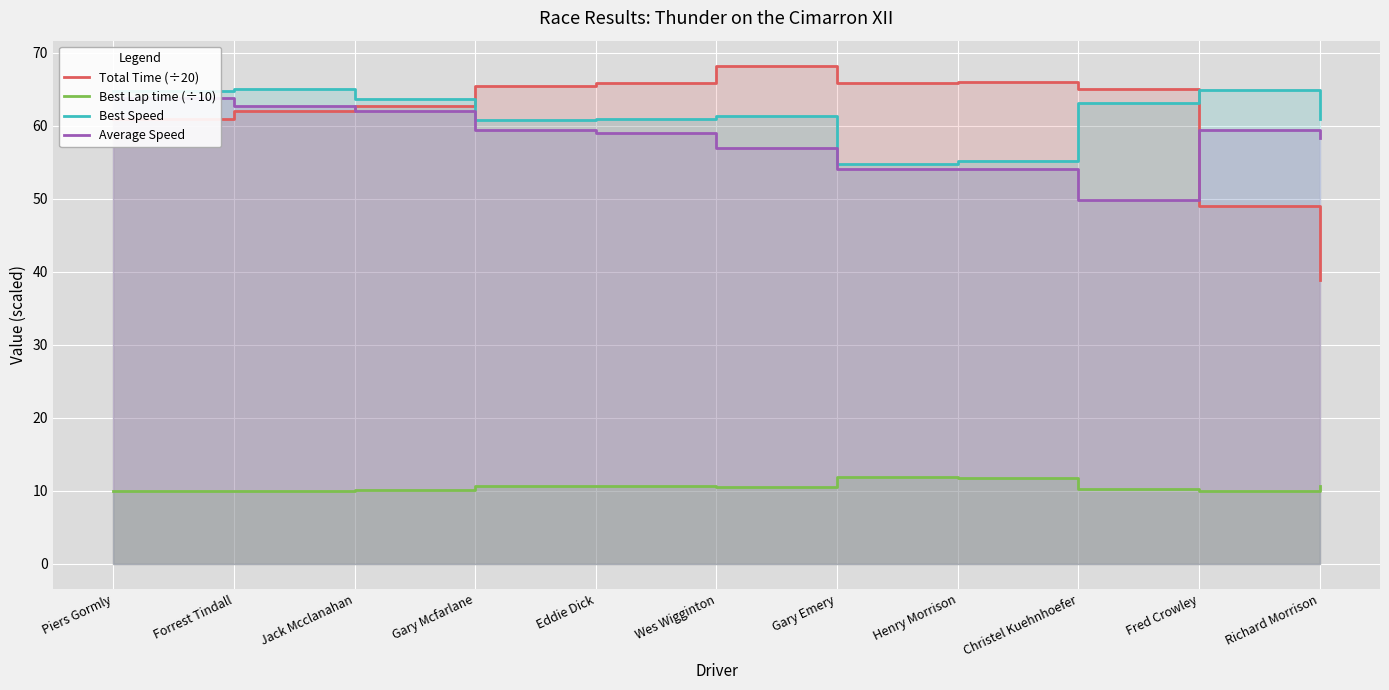

Reading right to left, transcribe all the data shown in this chart.

Total Time (÷20): Richard Morrison=38.9	Fred Crowley=49.0	Christel Kuehnhoefer=65.0	Henry Morrison=66.0	Gary Emery=65.9	Wes Wigginton=68.2	Eddie Dick=65.9	Gary Mcfarlane=65.5	Jack Mcclanahan=62.7	Forrest Tindall=62.0	Piers Gormly=60.9
Best Lap time (÷10): Richard Morrison=10.6	Fred Crowley=10.0	Christel Kuehnhoefer=10.3	Henry Morrison=11.7	Gary Emery=11.8	Wes Wigginton=10.6	Eddie Dick=10.6	Gary Mcfarlane=10.7	Jack Mcclanahan=10.2	Forrest Tindall=10.0	Piers Gormly=10.0
Best Speed: Richard Morrison=60.9	Fred Crowley=64.9	Christel Kuehnhoefer=63.1	Henry Morrison=55.2	Gary Emery=54.7	Wes Wigginton=61.3	Eddie Dick=60.9	Gary Mcfarlane=60.8	Jack Mcclanahan=63.6	Forrest Tindall=65.0	Piers Gormly=64.8
Average Speed: Richard Morrison=58.4	Fred Crowley=59.5	Christel Kuehnhoefer=49.8	Henry Morrison=54.0	Gary Emery=54.1	Wes Wigginton=57.0	Eddie Dick=59.0	Gary Mcfarlane=59.4	Jack Mcclanahan=62.0	Forrest Tindall=62.7	Piers Gormly=63.9